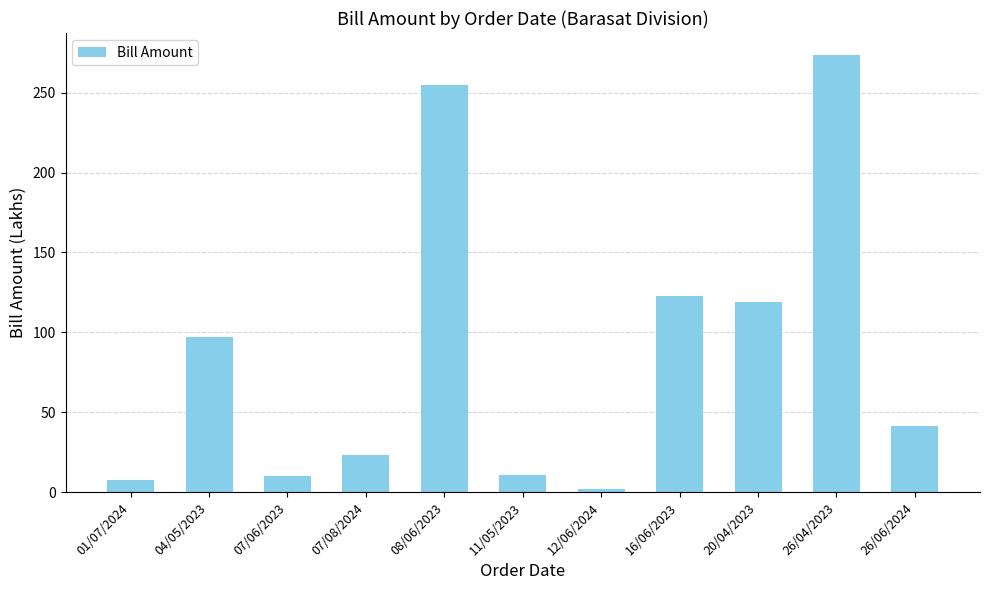

What is the average value?

87.4